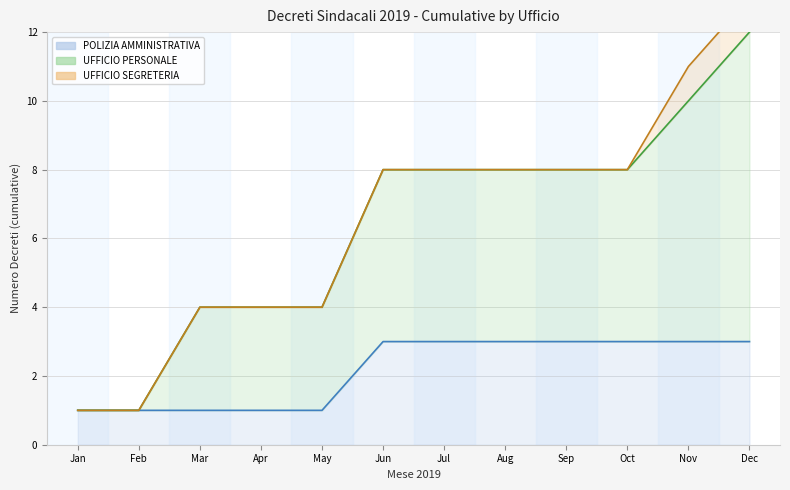

True or false: Ensemble mean run has more than 1 interior local peaks.

False